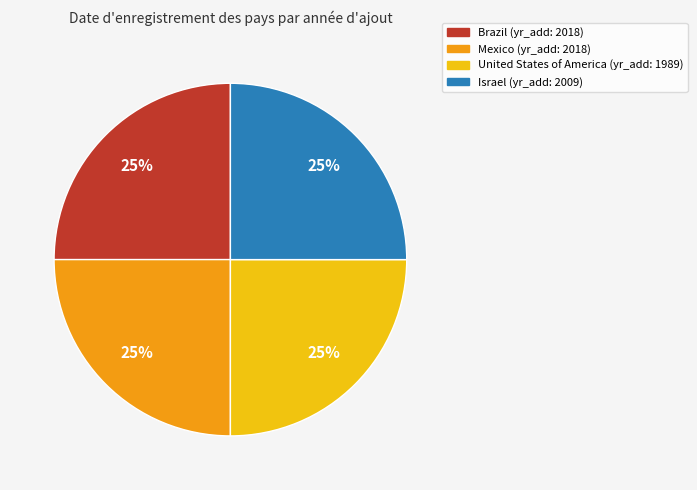

Is there a majority slice in this chart?

No